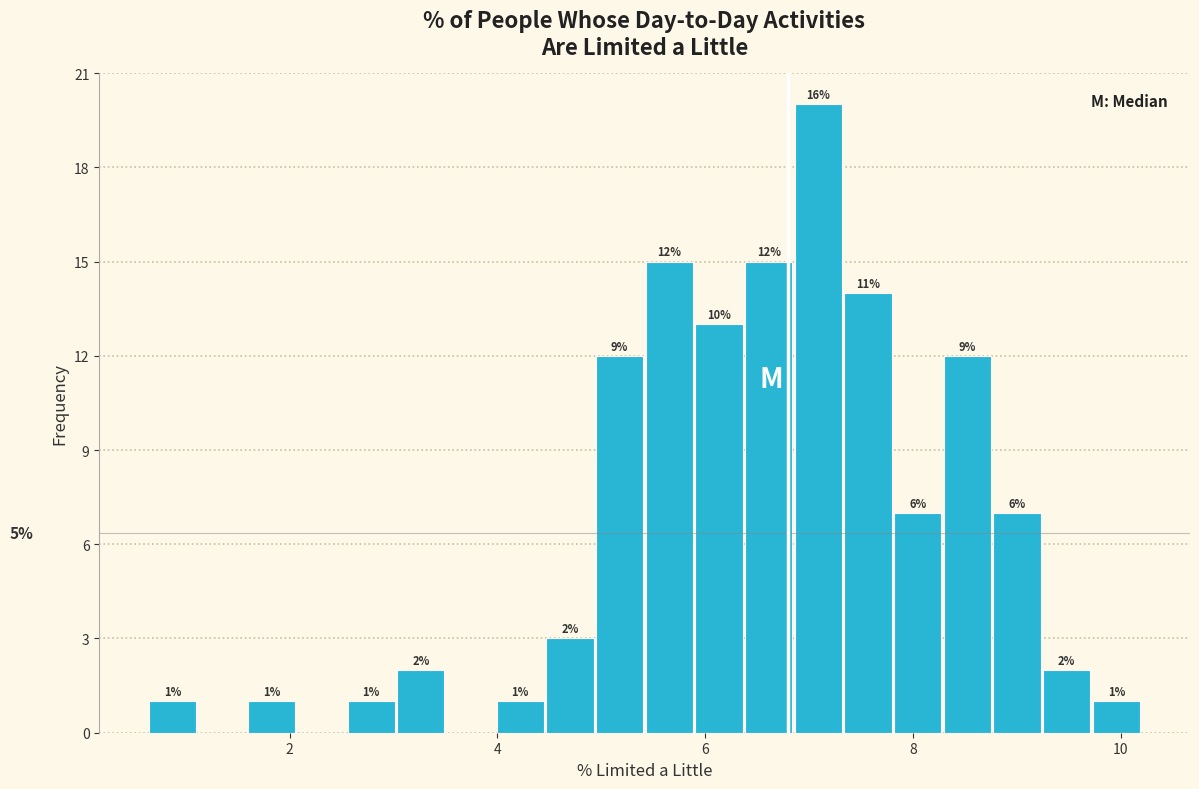

Around what value on the x-axis is the tallest bar? Give the approximate position of its centre, as read against the axis.

7.0